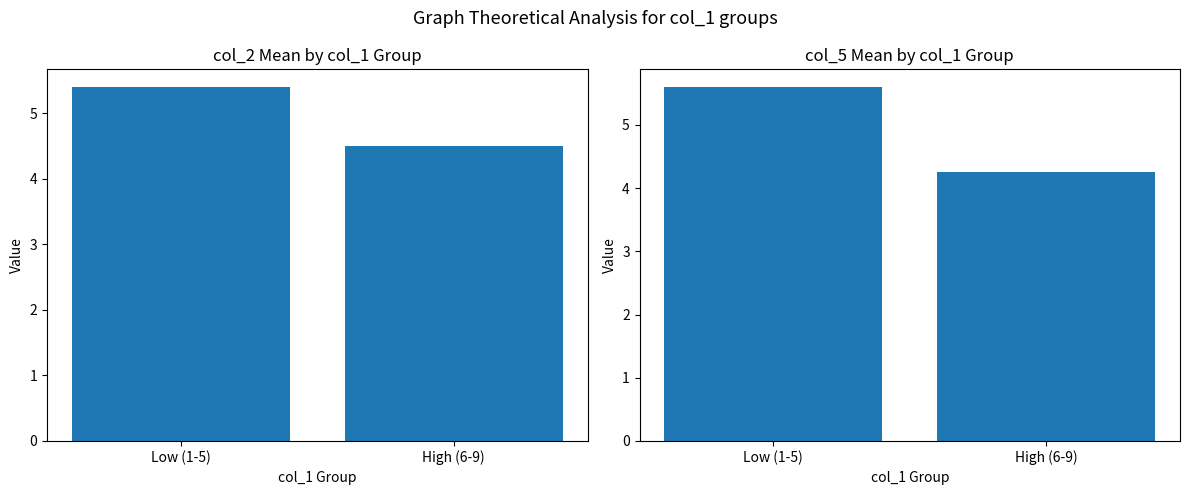

What is the sum of all col_2 values?

9.9